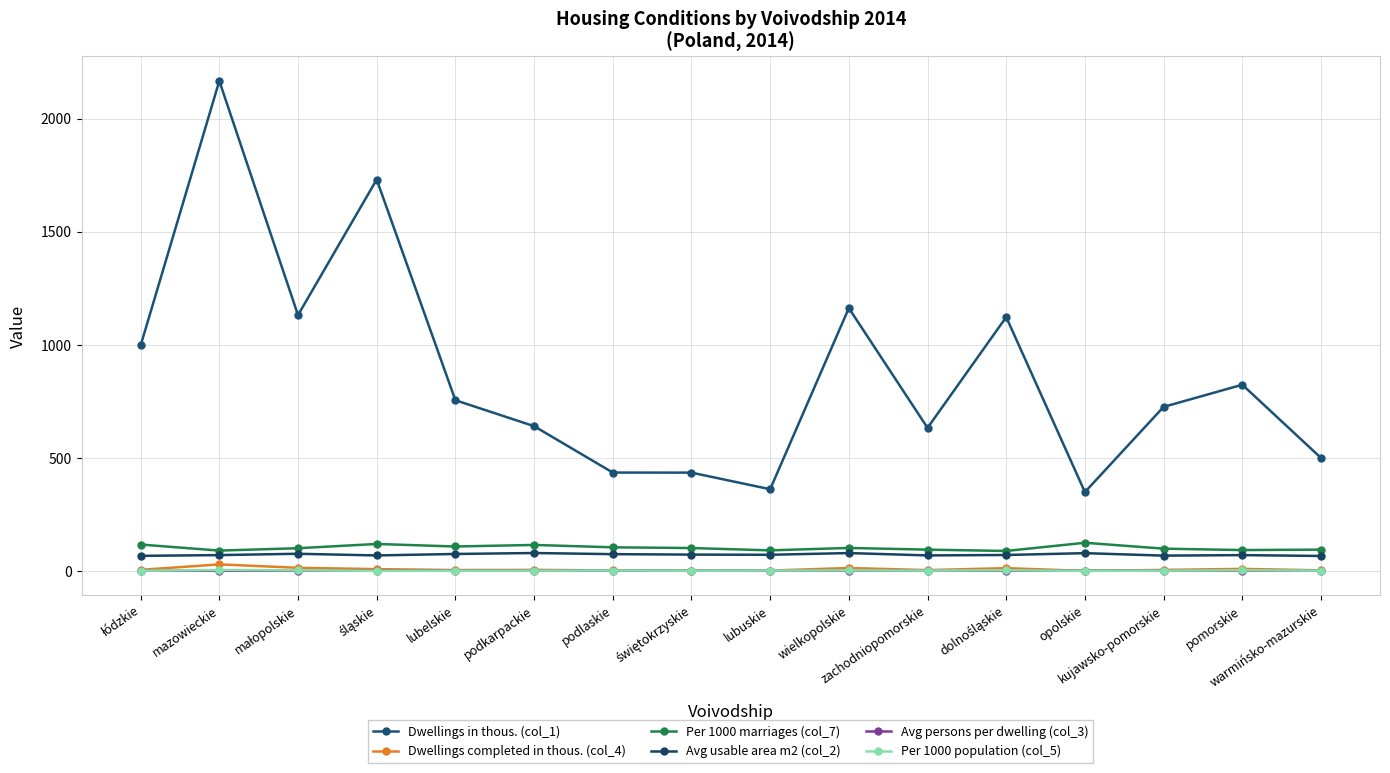

Rank the series at zachodniopomorskie from lowest to highest value.

Avg persons per dwelling (col_3), Per 1000 population (col_5), Dwellings completed in thous. (col_4), Avg usable area m2 (col_2), Per 1000 marriages (col_7), Dwellings in thous. (col_1)